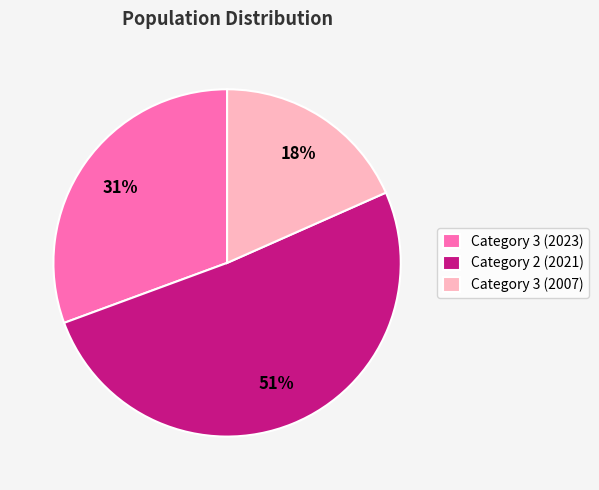

Which category has the smallest portion of the pie?

Category 3 (2007)